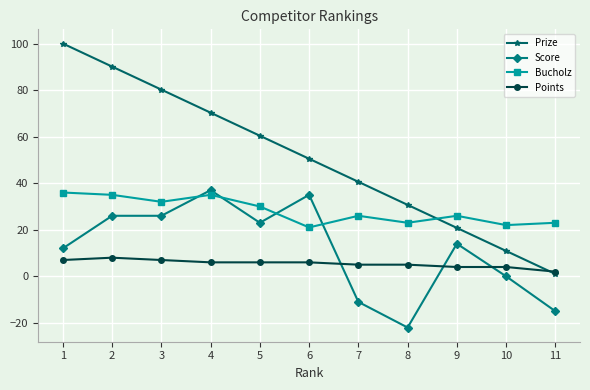

True or false: Score and Prize intersect in this chart.

False